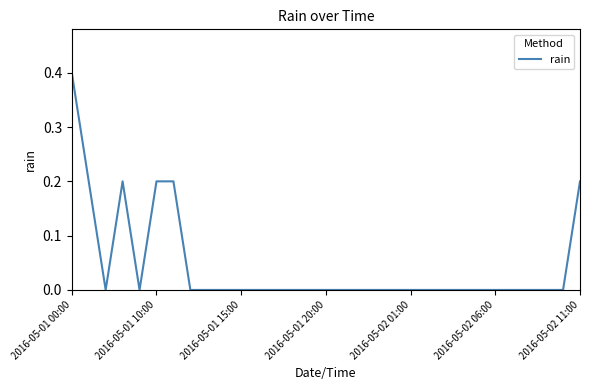

Reading left to right, extract all data points from this chart.

0.4	0.2	0.0	0.2	0.0	0.2	0.2	0.0	0.0	0.0	0.0	0.0	0.0	0.0	0.0	0.0	0.0	0.0	0.0	0.0	0.0	0.0	0.0	0.0	0.0	0.0	0.0	0.0	0.0	0.0	0.2